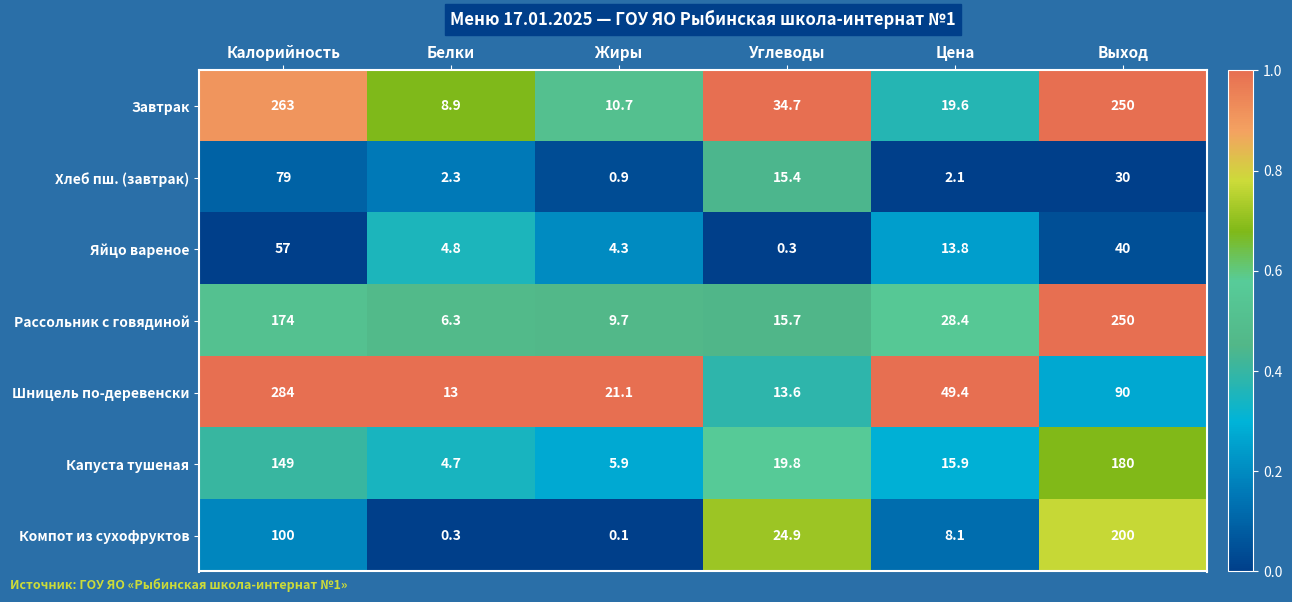

Rank the categories by Компот из сухофруктов value from lowest to highest.

Жиры, Белки, Цена, Углеводы, Калорийность, Выход